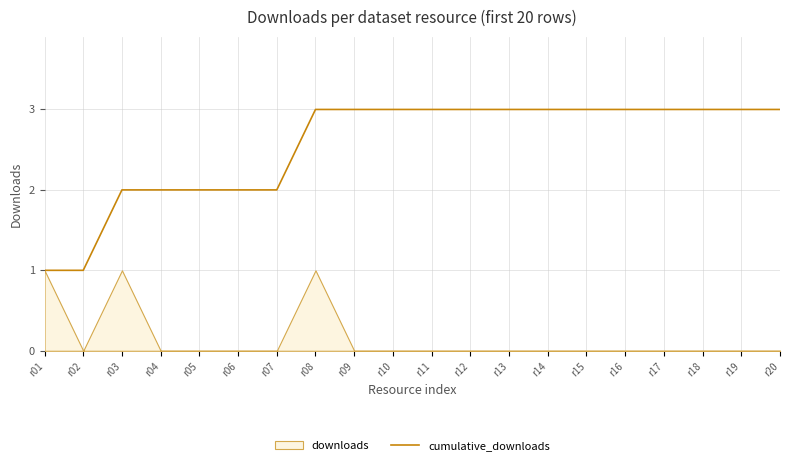

Which label corresponds to the largest value in the chart?

r08